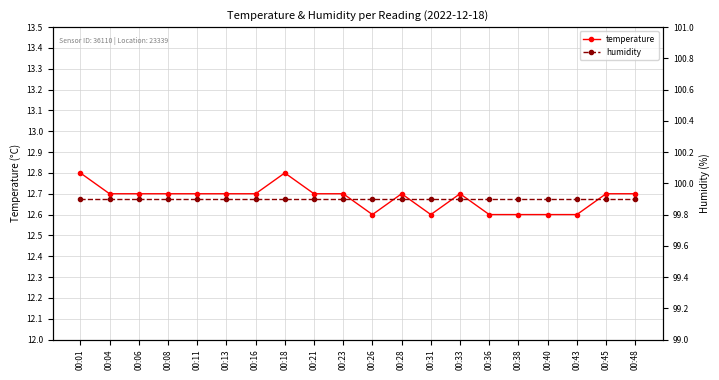

What is the average value of the humidity series?

99.9